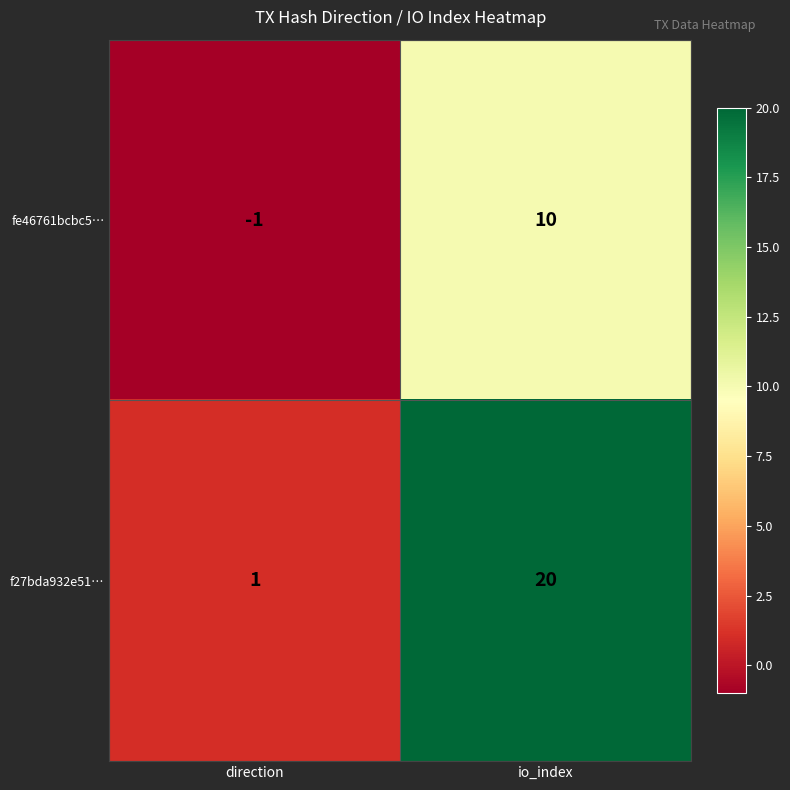

At which category is the sum across all series the highest?

io_index